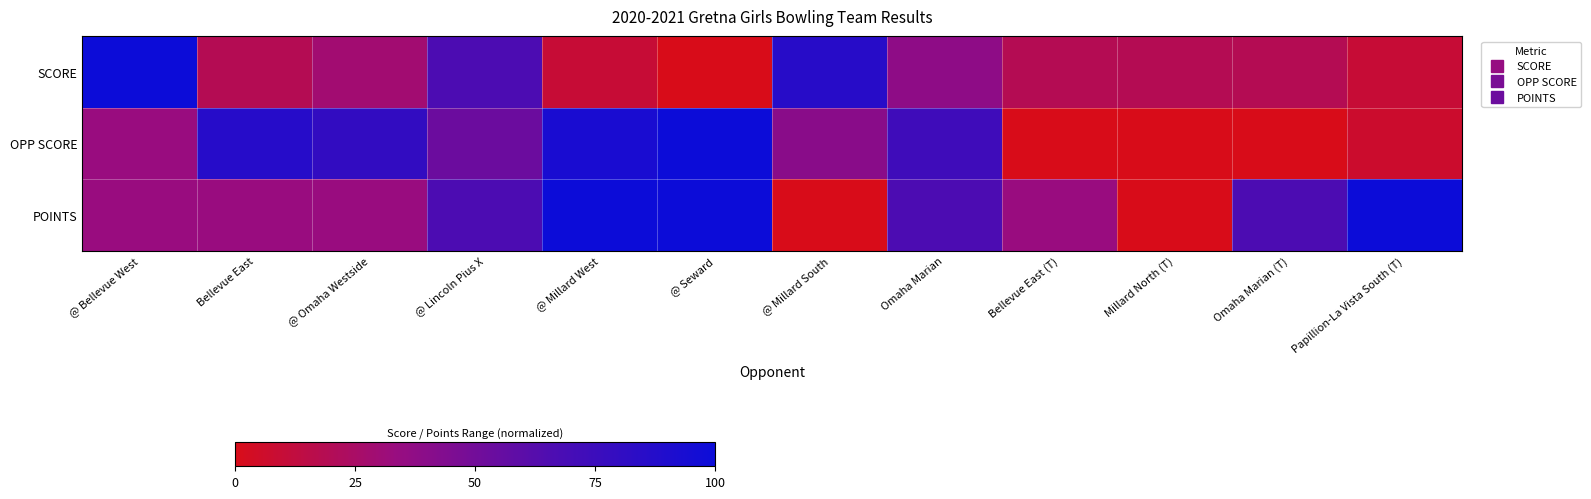

Which label corresponds to the largest value in the chart?

@ Bellevue West